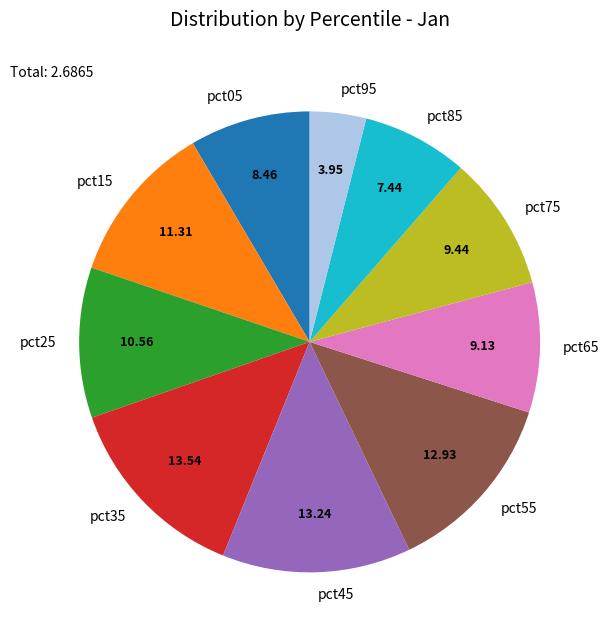

Between pct75 and pct05, which is larger?

pct75